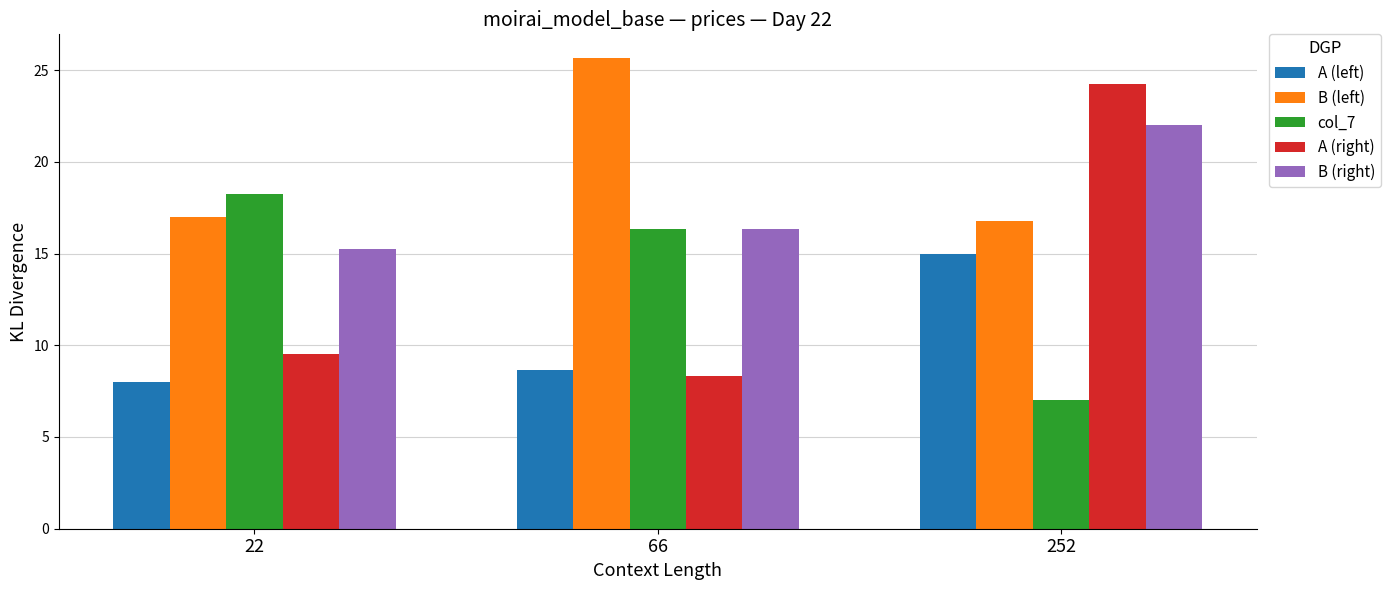

Which series changed the most between 22 and 252?

A (right)